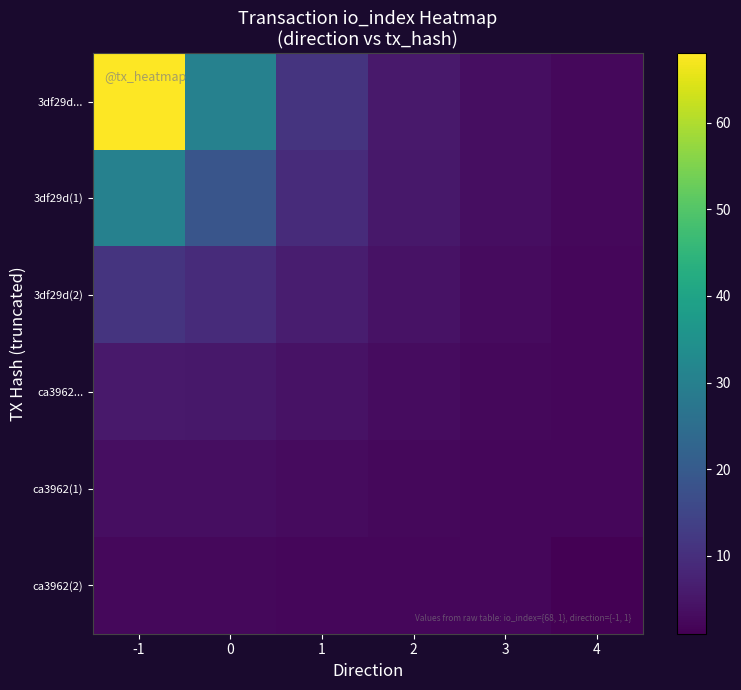

What is the total value across all series at 3?

16.7